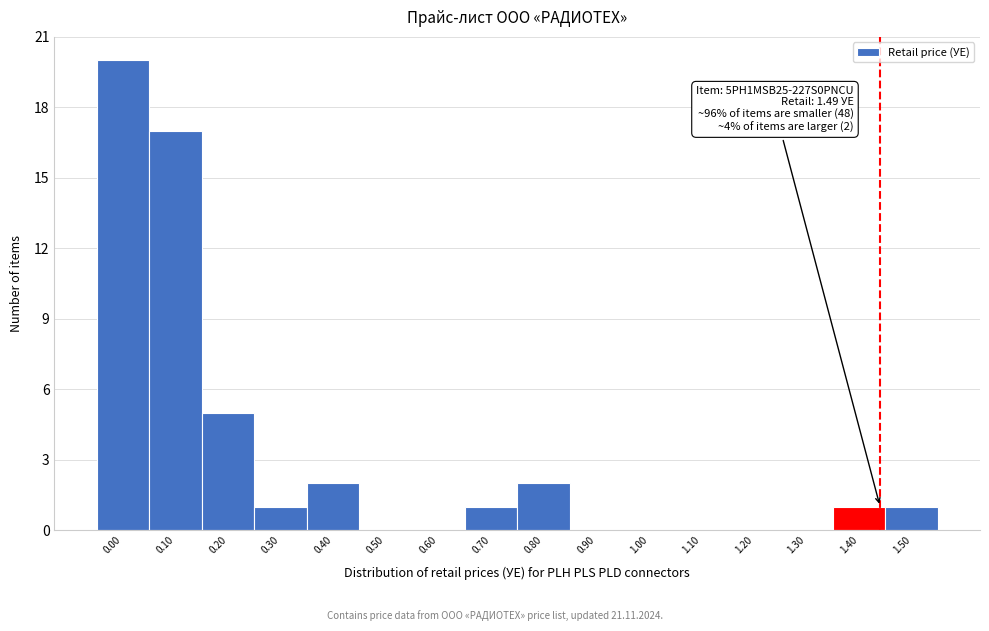

Reading right to left, extract all data points from this chart.

1.50=1	1.40=1	1.30=0	1.20=0	1.10=0	1.00=0	0.90=0	0.80=2	0.70=1	0.60=0	0.50=0	0.40=2	0.30=1	0.20=5	0.10=17	0.00=20